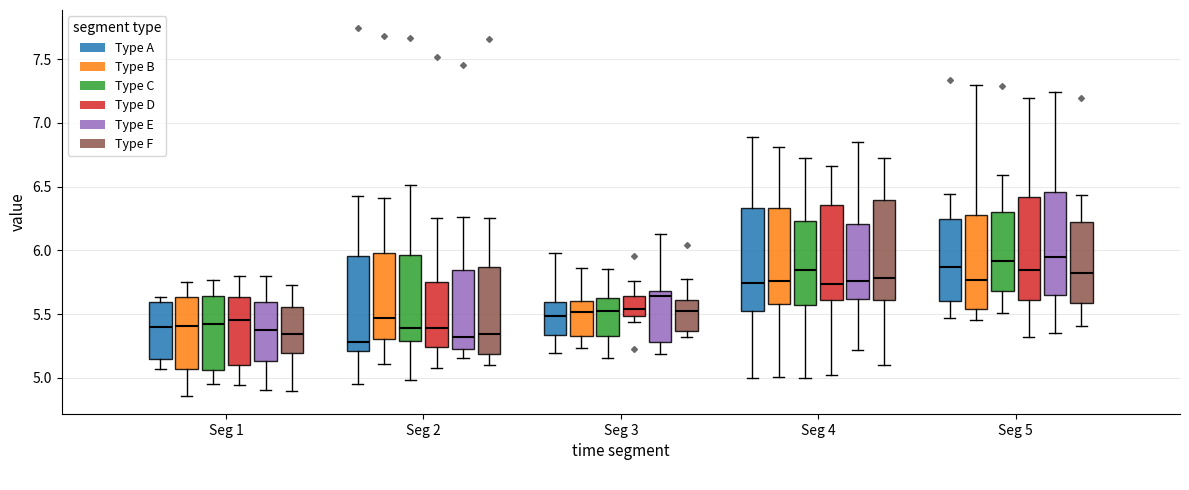

Reading left to right, transcribe this box plot: for each box, give where its median line is, the range the box spans, and where its two whiskers end, as read against the y-axis. The values are not printed on the chart, so give them approximately, as read against the axis.

Seg 1 (Type A): median 5.40, box 5.15 to 5.60, whiskers 5.05 to 5.65
Seg 1 (Type B): median 5.40, box 5.05 to 5.65, whiskers 4.85 to 5.75
Seg 1 (Type C): median 5.40, box 5.05 to 5.65, whiskers 4.95 to 5.75
Seg 1 (Type D): median 5.45, box 5.10 to 5.65, whiskers 4.95 to 5.80
Seg 1 (Type E): median 5.40, box 5.15 to 5.60, whiskers 4.90 to 5.80
Seg 1 (Type F): median 5.35, box 5.20 to 5.55, whiskers 4.90 to 5.75
Seg 2 (Type A): median 5.30, box 5.20 to 5.95, whiskers 4.95 to 6.45
Seg 2 (Type B): median 5.45, box 5.30 to 6.00, whiskers 5.10 to 6.40
Seg 2 (Type C): median 5.40, box 5.30 to 5.95, whiskers 5.00 to 6.50
Seg 2 (Type D): median 5.40, box 5.25 to 5.75, whiskers 5.10 to 6.25
Seg 2 (Type E): median 5.30, box 5.20 to 5.85, whiskers 5.15 to 6.25
Seg 2 (Type F): median 5.35, box 5.20 to 5.85, whiskers 5.10 to 6.25
Seg 3 (Type A): median 5.50, box 5.35 to 5.60, whiskers 5.20 to 6.00
Seg 3 (Type B): median 5.50, box 5.35 to 5.60, whiskers 5.25 to 5.85
Seg 3 (Type C): median 5.50, box 5.35 to 5.60, whiskers 5.15 to 5.85
Seg 3 (Type D): median 5.55, box 5.50 to 5.65, whiskers 5.45 to 5.75
Seg 3 (Type E): median 5.65, box 5.30 to 5.70, whiskers 5.20 to 6.15
Seg 3 (Type F): median 5.55, box 5.35 to 5.60, whiskers 5.30 to 5.75
Seg 4 (Type A): median 5.75, box 5.50 to 6.35, whiskers 5.00 to 6.90
Seg 4 (Type B): median 5.75, box 5.60 to 6.35, whiskers 5.00 to 6.80
Seg 4 (Type C): median 5.85, box 5.55 to 6.25, whiskers 5.00 to 6.70
Seg 4 (Type D): median 5.75, box 5.60 to 6.35, whiskers 5.00 to 6.65
Seg 4 (Type E): median 5.75, box 5.60 to 6.20, whiskers 5.20 to 6.85
Seg 4 (Type F): median 5.80, box 5.60 to 6.40, whiskers 5.10 to 6.70
Seg 5 (Type A): median 5.85, box 5.60 to 6.25, whiskers 5.45 to 6.45
Seg 5 (Type B): median 5.75, box 5.55 to 6.25, whiskers 5.45 to 7.30
Seg 5 (Type C): median 5.90, box 5.70 to 6.30, whiskers 5.50 to 6.60
Seg 5 (Type D): median 5.85, box 5.60 to 6.40, whiskers 5.30 to 7.20
Seg 5 (Type E): median 5.95, box 5.65 to 6.45, whiskers 5.35 to 7.25
Seg 5 (Type F): median 5.80, box 5.60 to 6.25, whiskers 5.40 to 6.45